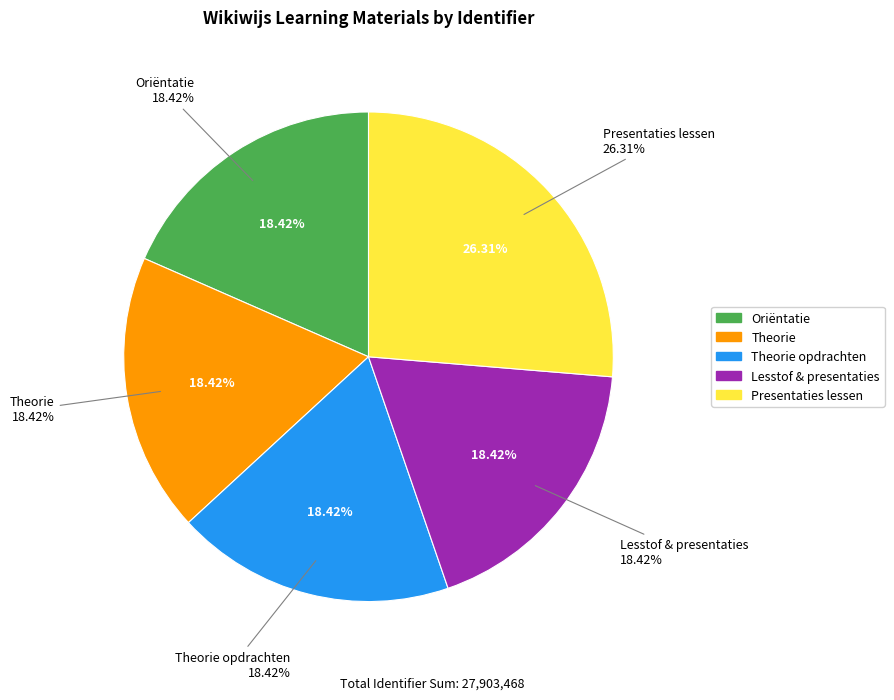

To the nearest percent, what percentage of the pie is Presentaties lessen?

26%